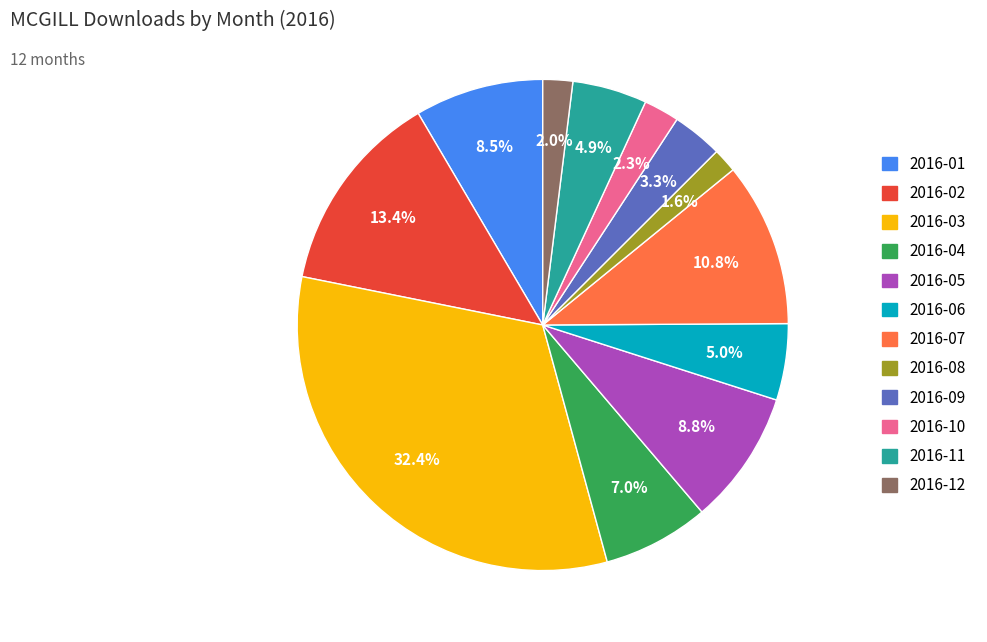

To the nearest percent, what is the combined percentage of 2016-09 and 2016-03?

36%